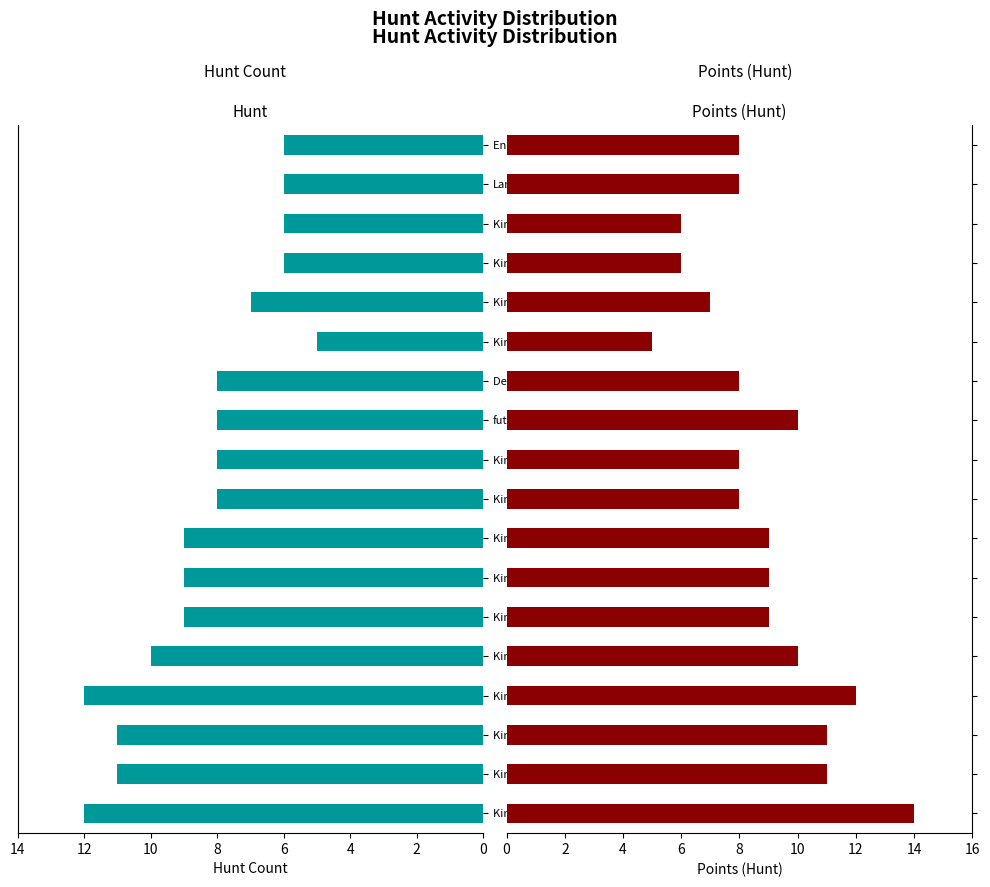

What is the smallest value displayed?

5